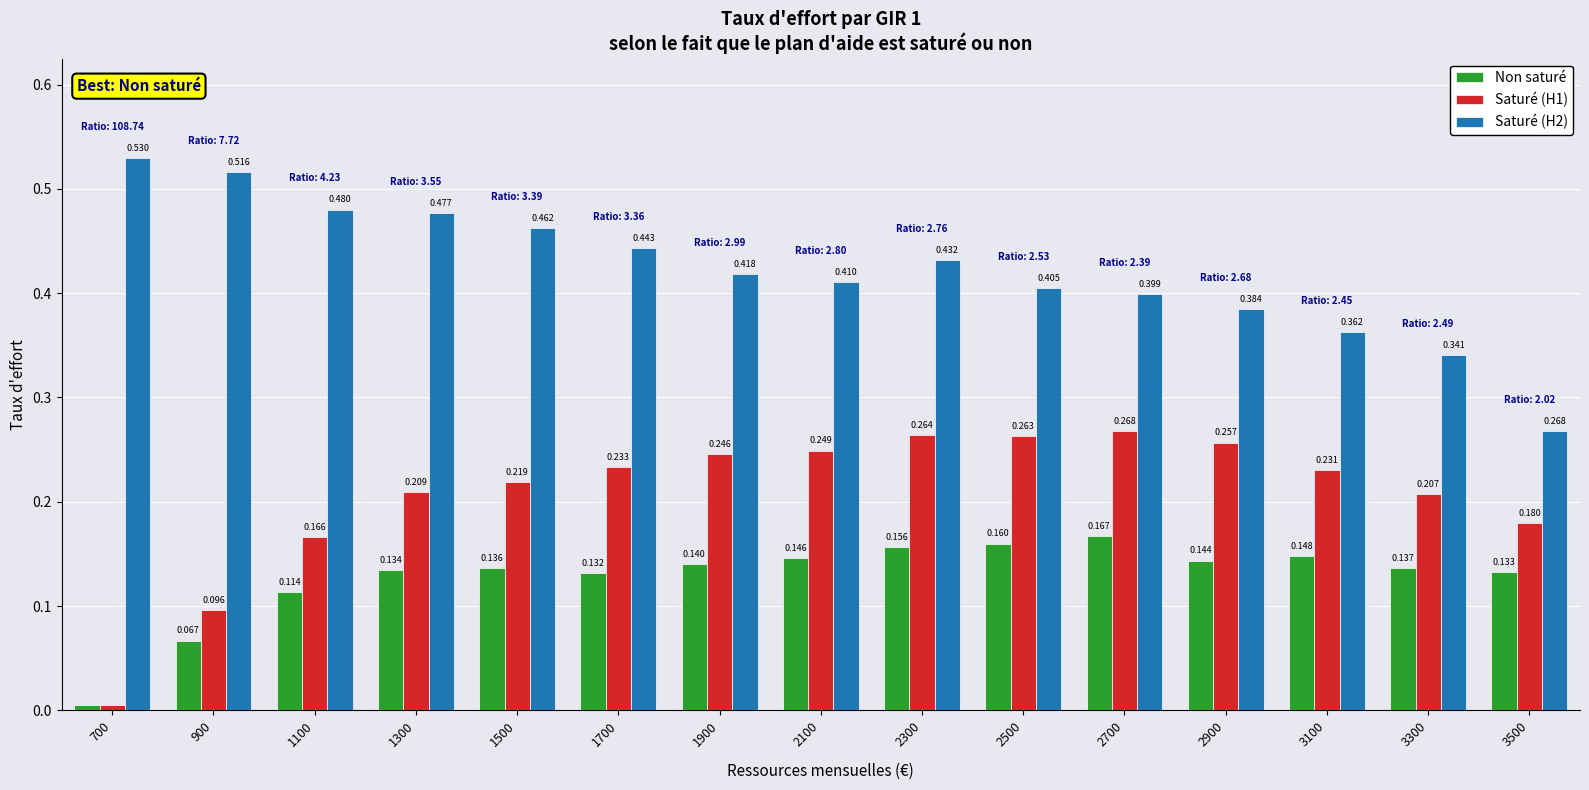

What value does the Non saturé series have at 2900?

0.1